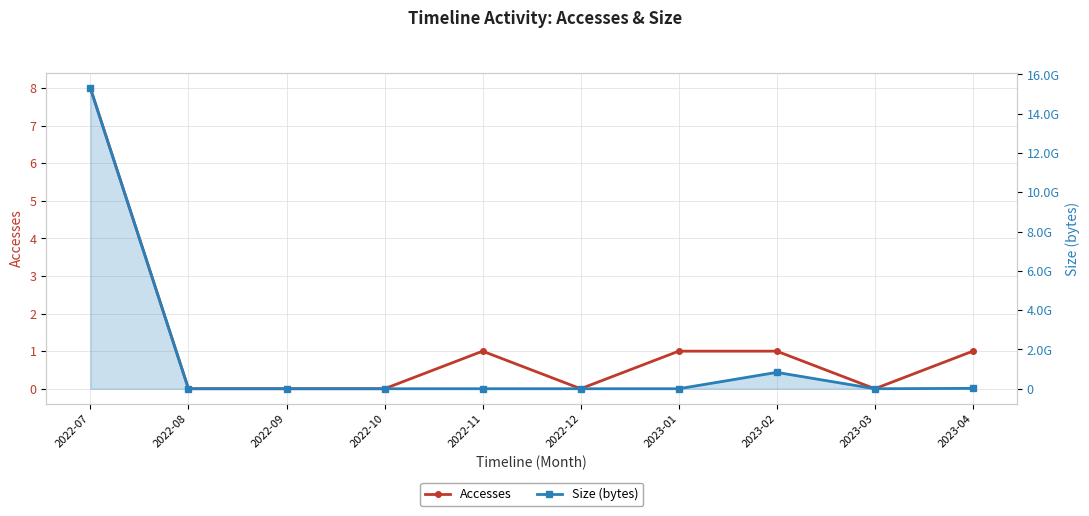

Which series has the largest total across all categories?

Size (bytes)